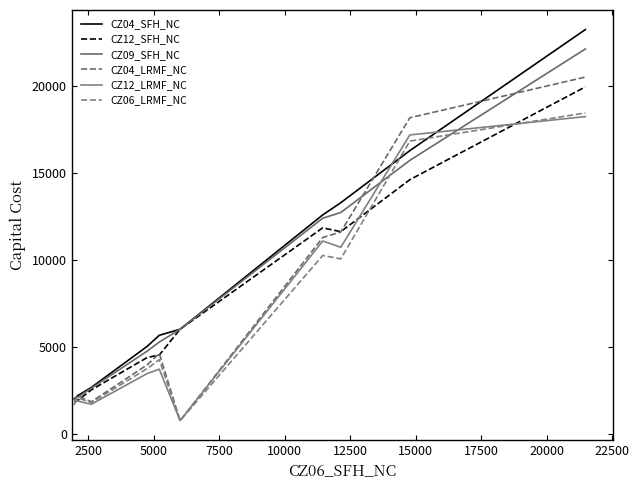

True or false: CZ04_LRMF_NC has more than 2 interior local peaks.

False